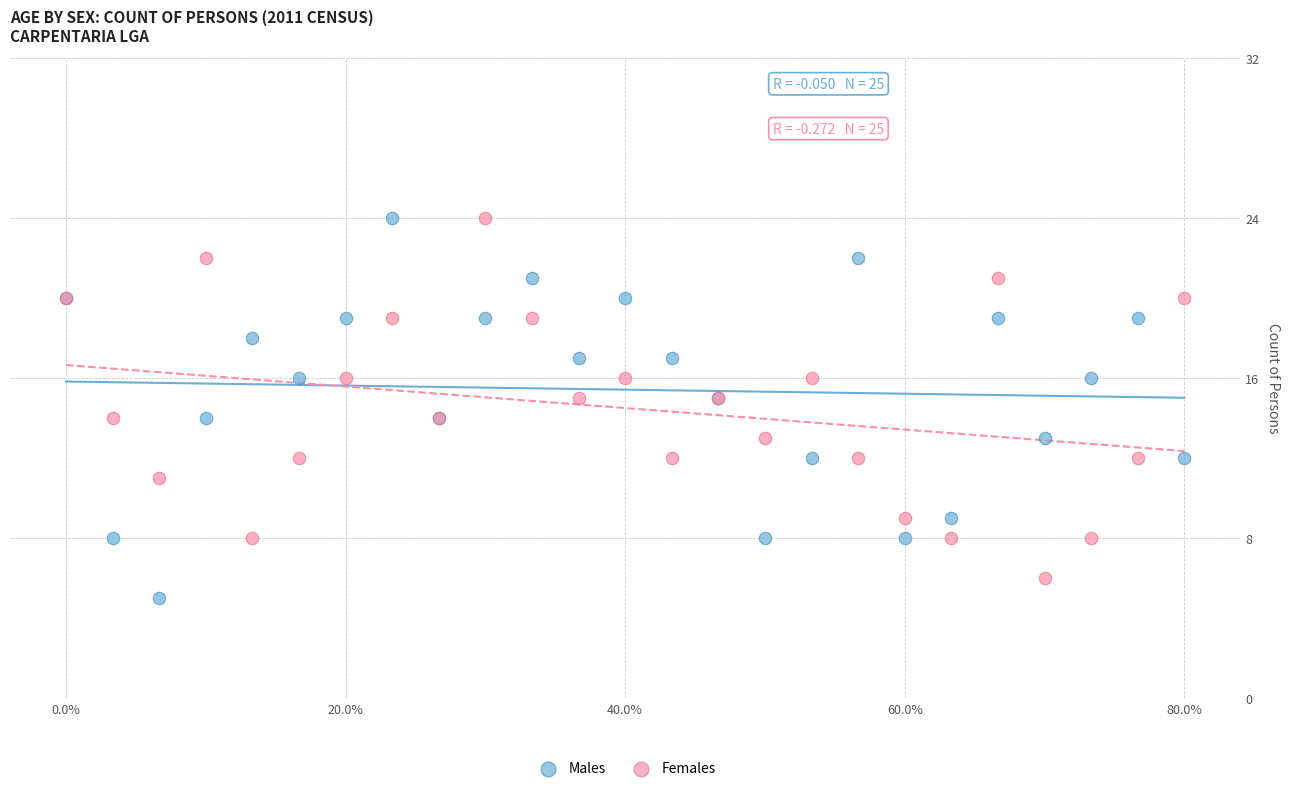

What are all the series names shown in the legend?

Males, Females